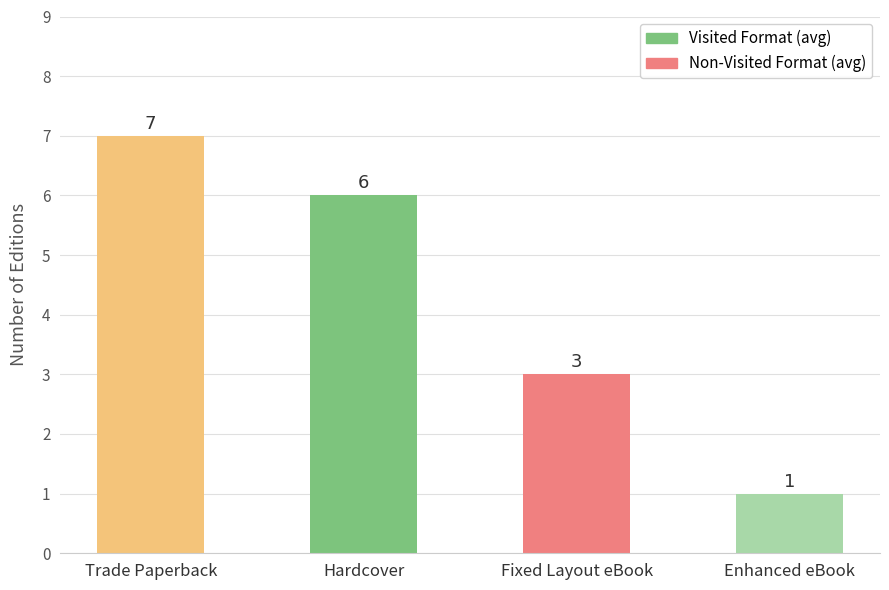

What is the change in value from Fixed Layout eBook to Enhanced eBook?

-2